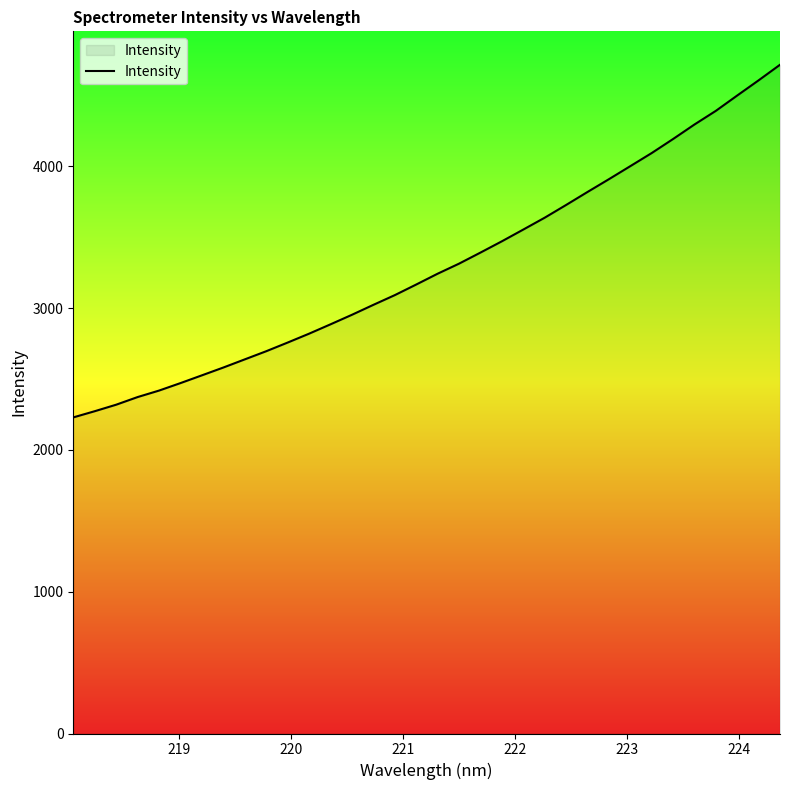

What is the average value?

3296.6